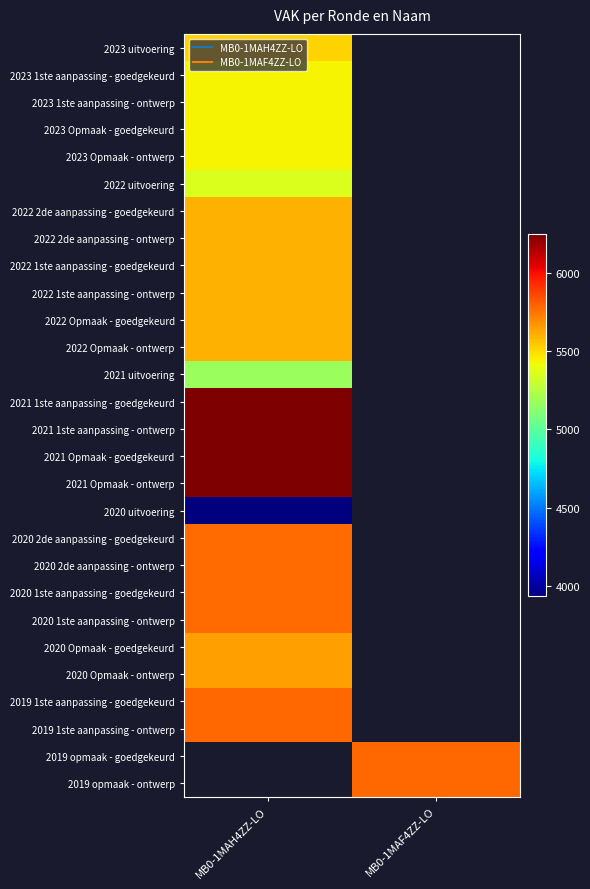

What is the greatest value displayed?

6245.0